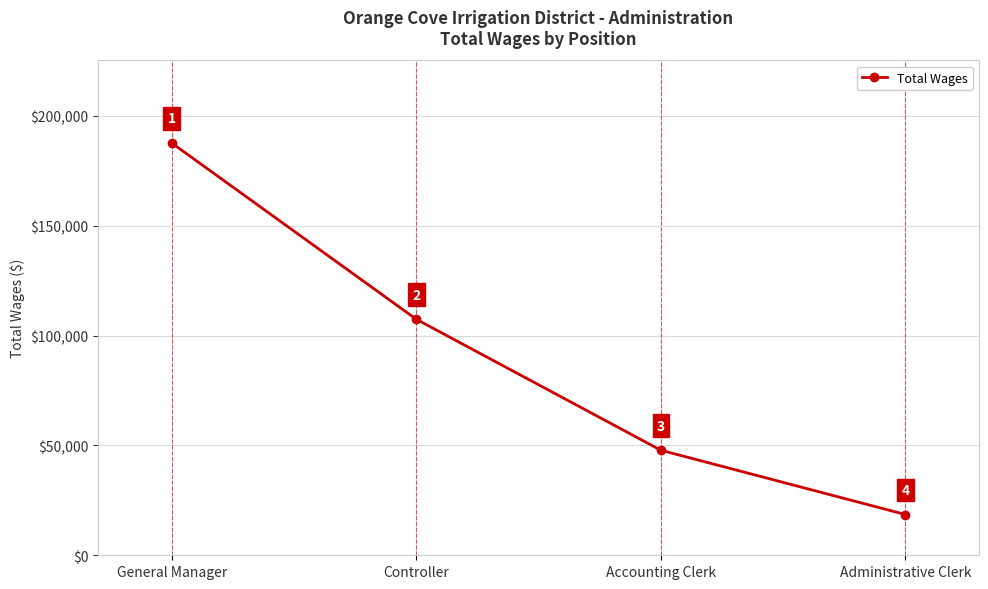

What is the sum of the values at Administrative Clerk and General Manager?

206265